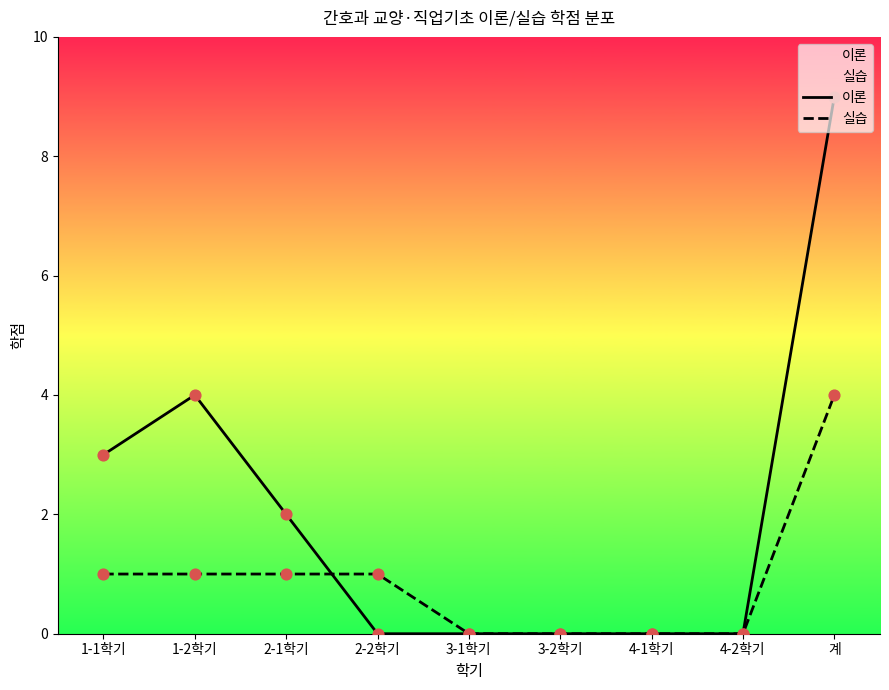

Which series contains the lowest Y value?

이론